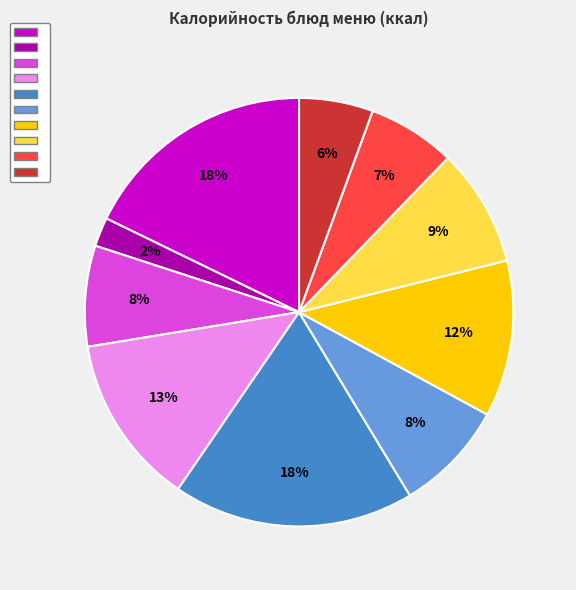

Does any single category account for the majority?

No